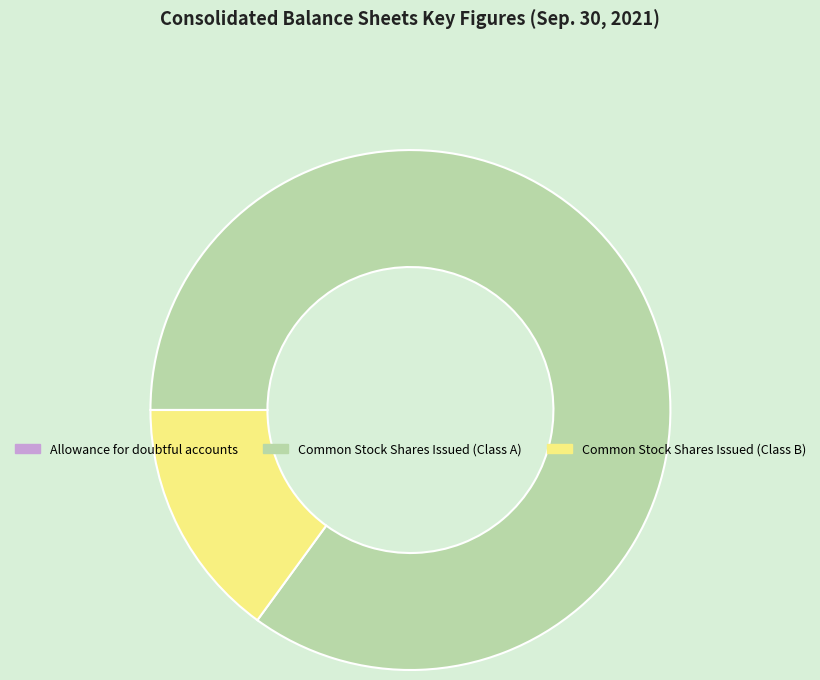

Between Common Stock Shares Issued (Class B) and Common Stock Shares Issued (Class A), which is larger?

Common Stock Shares Issued (Class A)